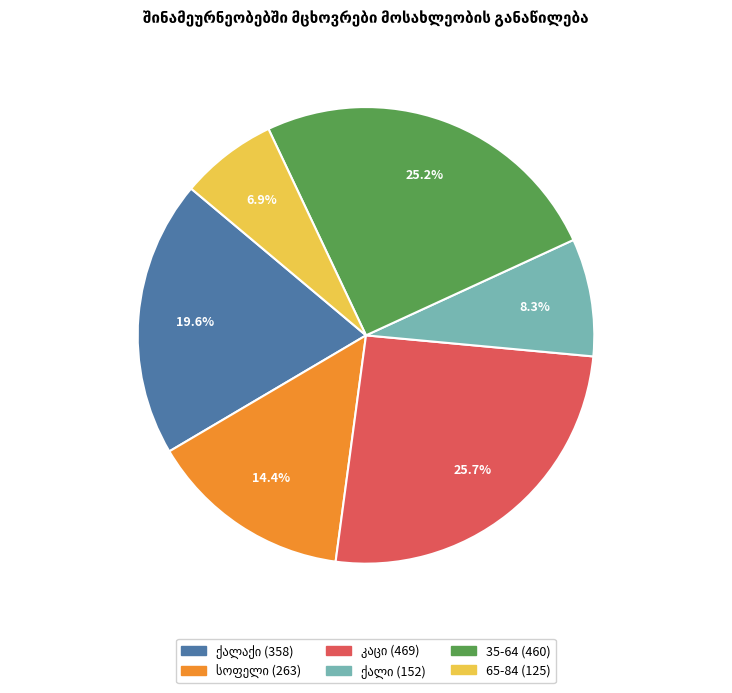

Does any single category account for the majority?

No